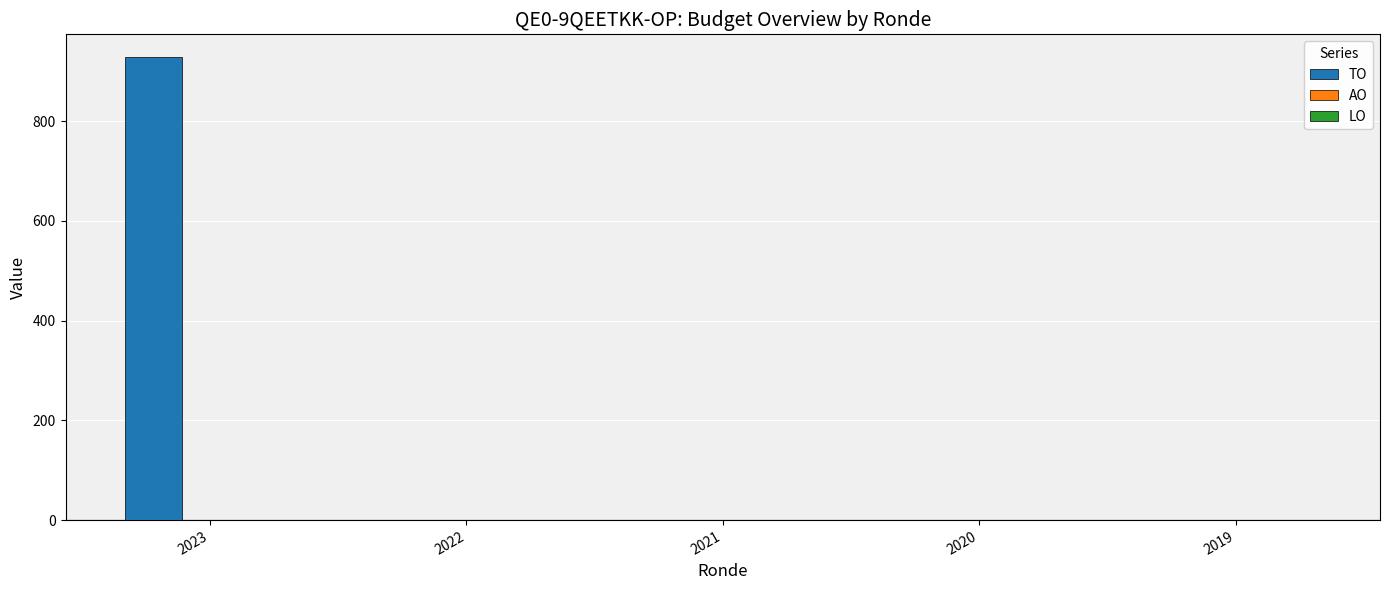

What is the sum of the values at 2021 and 2023?

928